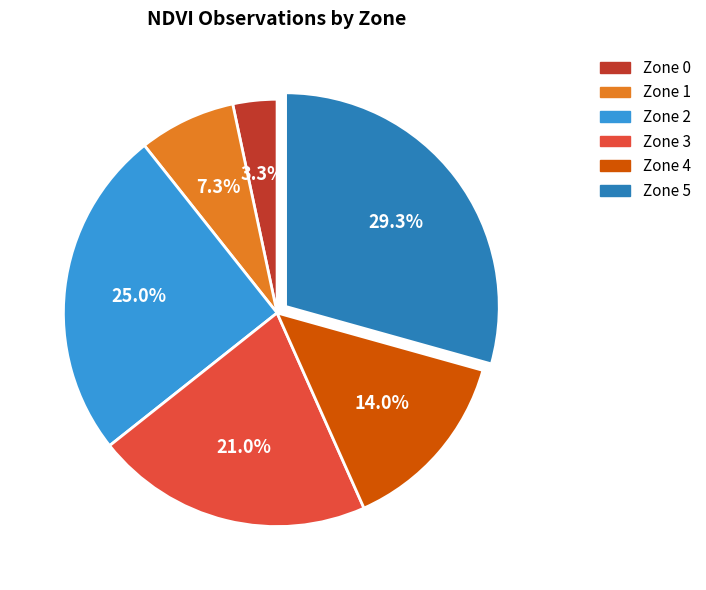

To the nearest percent, what percentage of the pie is Zone 0?

3%